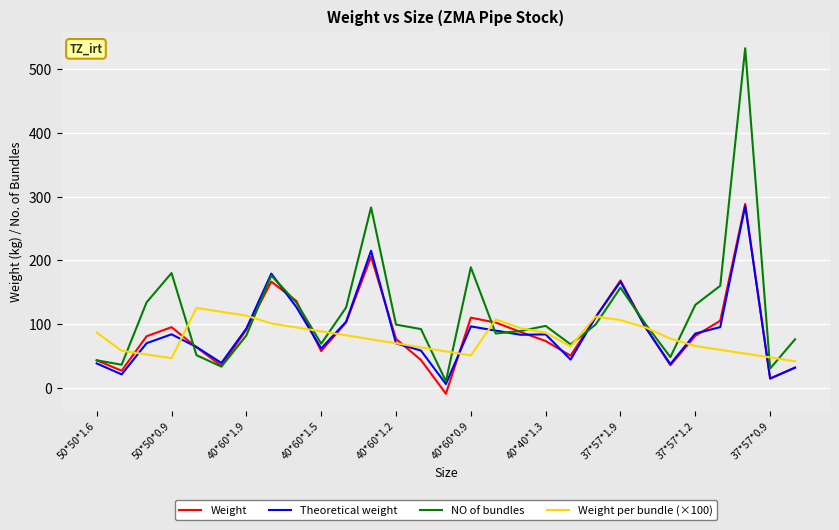

Which series has the largest range (max minus min)?

NO of bundles